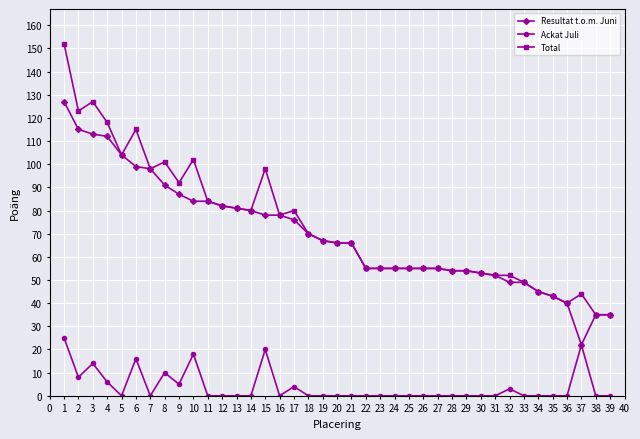

True or false: Ackat Juli and Total intersect in this chart.

False